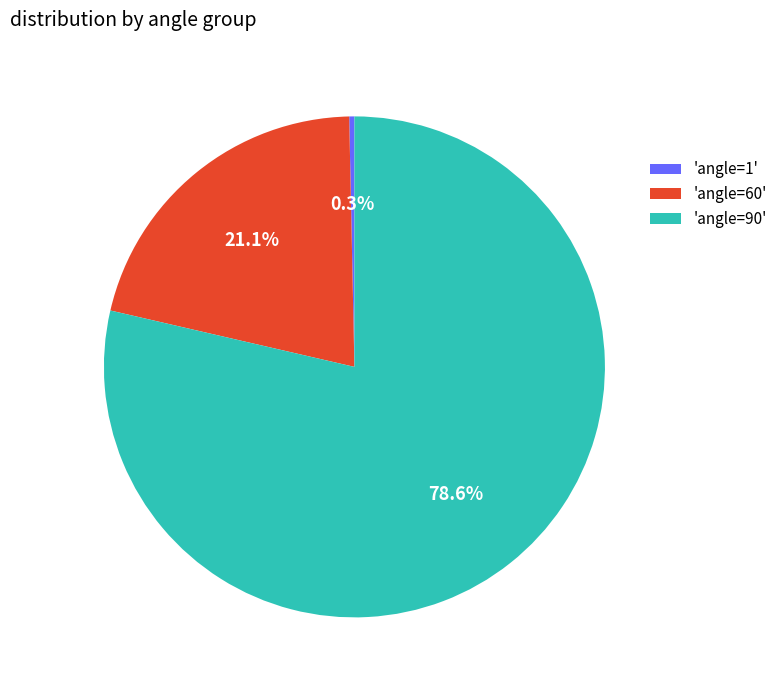

Is there any slice that represents more than half of the pie?

Yes